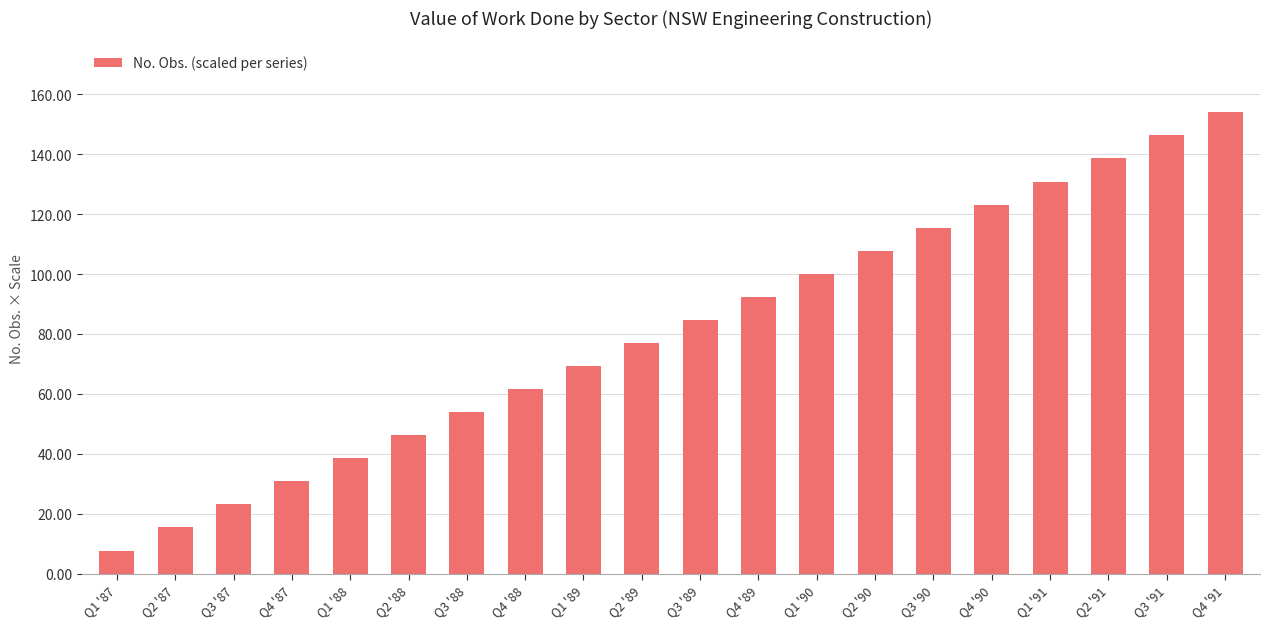

What is the ratio of the value at Q4 '89 to the value at Q4 '88?

1.5